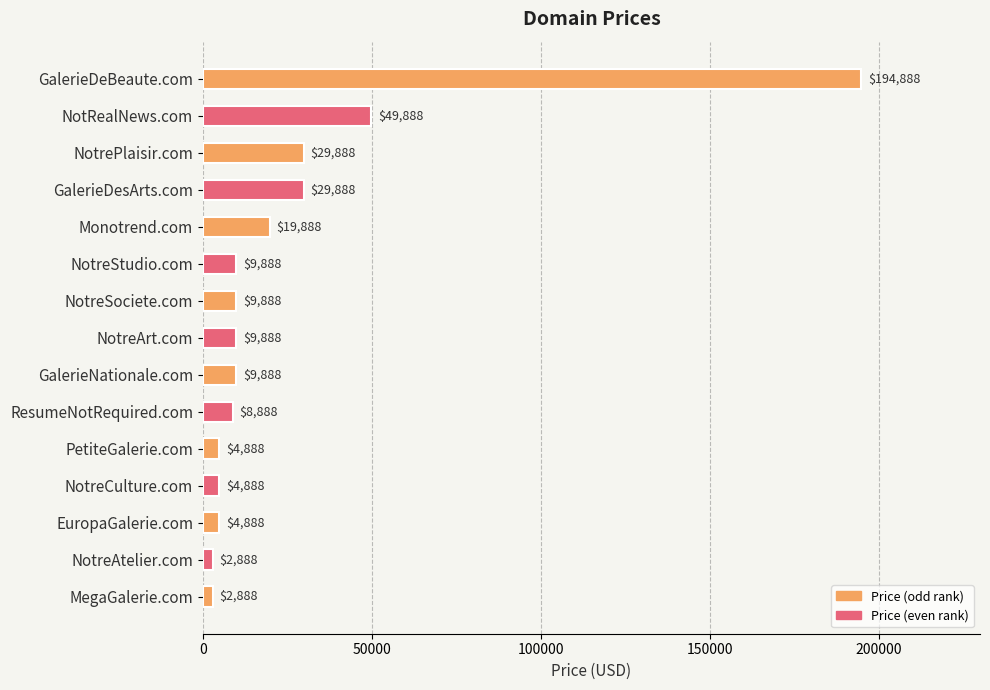

What is the value of the 3rd bar from the top?

29888